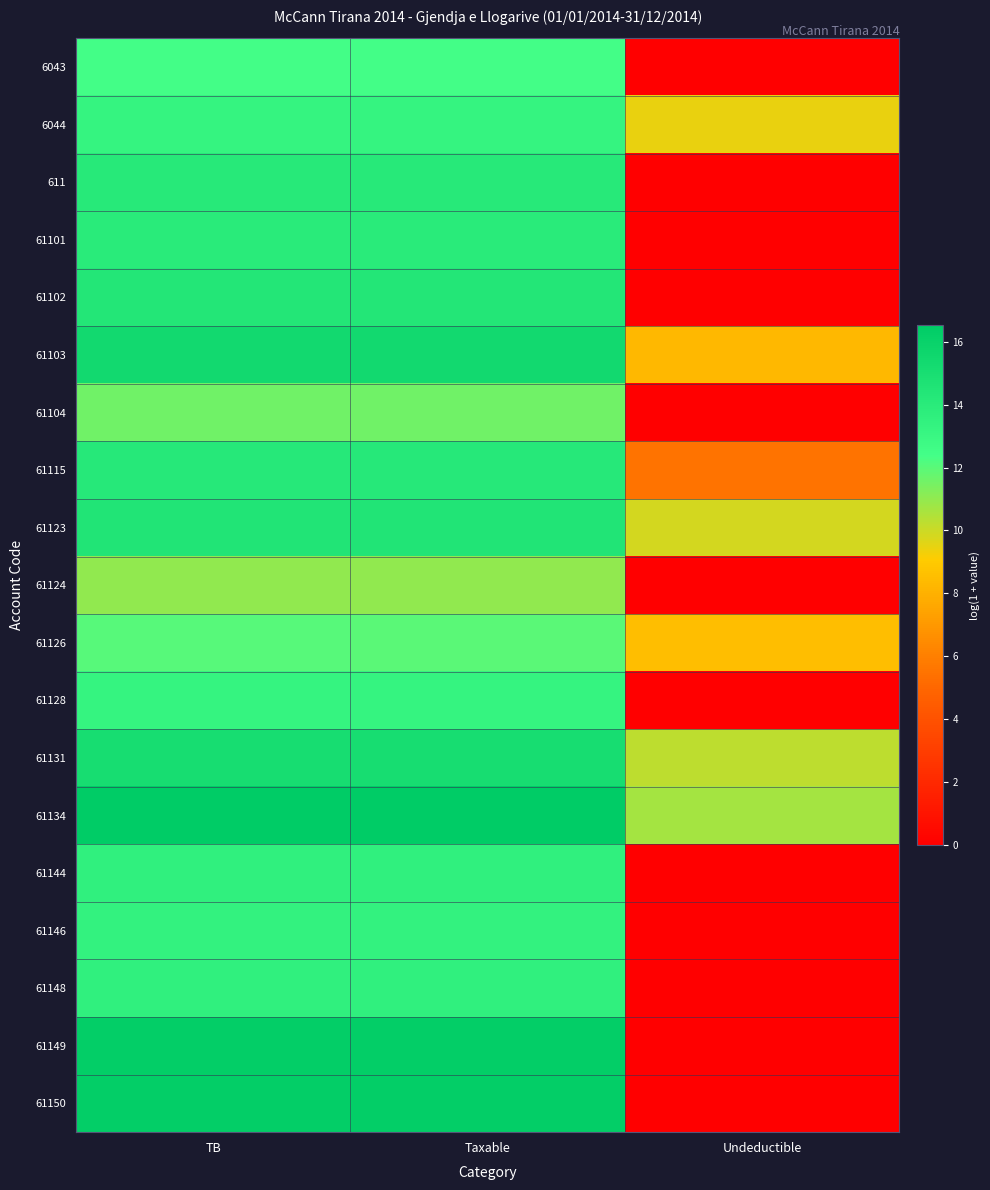

Reading left to right, list all the values displayed in this chart.

6043: TB=12.4	Taxable=12.4	Undeductible=0.0
6044: TB=13.3	Taxable=13.3	Undeductible=9.5
611: TB=14.1	Taxable=14.1	Undeductible=0.0
61101: TB=14.0	Taxable=14.0	Undeductible=0.0
61102: TB=14.4	Taxable=14.4	Undeductible=0.0
61103: TB=15.4	Taxable=15.4	Undeductible=8.3
61104: TB=11.6	Taxable=11.6	Undeductible=0.0
61115: TB=14.2	Taxable=14.2	Undeductible=5.5
61123: TB=14.5	Taxable=14.5	Undeductible=9.8
61124: TB=11.0	Taxable=11.0	Undeductible=0.0
61126: TB=12.0	Taxable=12.0	Undeductible=8.5
61128: TB=13.2	Taxable=13.2	Undeductible=0.0
61131: TB=15.1	Taxable=15.1	Undeductible=10.2
61134: TB=16.5	Taxable=16.5	Undeductible=10.7
61144: TB=13.6	Taxable=13.6	Undeductible=0.0
61146: TB=13.4	Taxable=13.4	Undeductible=0.0
61148: TB=13.6	Taxable=13.6	Undeductible=0.0
61149: TB=16.3	Taxable=16.3	Undeductible=0.0
61150: TB=16.3	Taxable=16.3	Undeductible=0.0